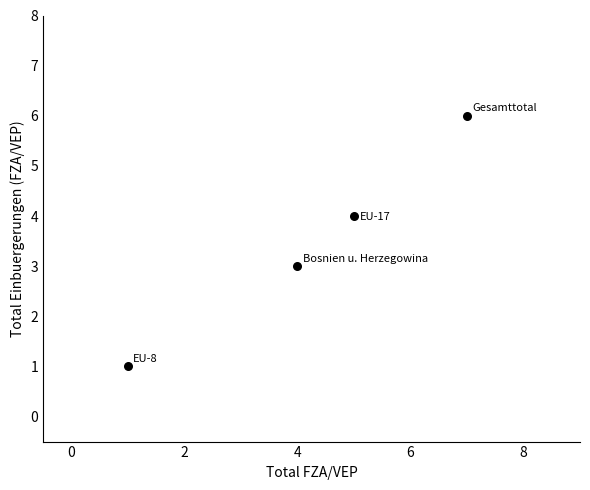

What is the average Y value?

4